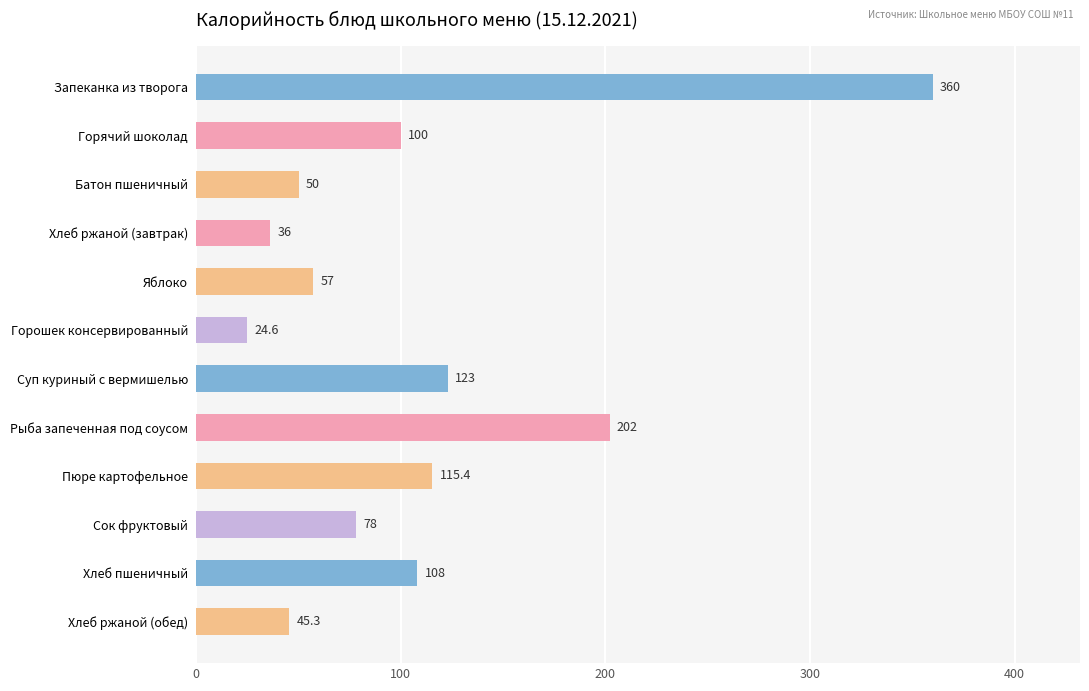

What is the label of the 8th bar from the top?

Рыба запеченная под соусом